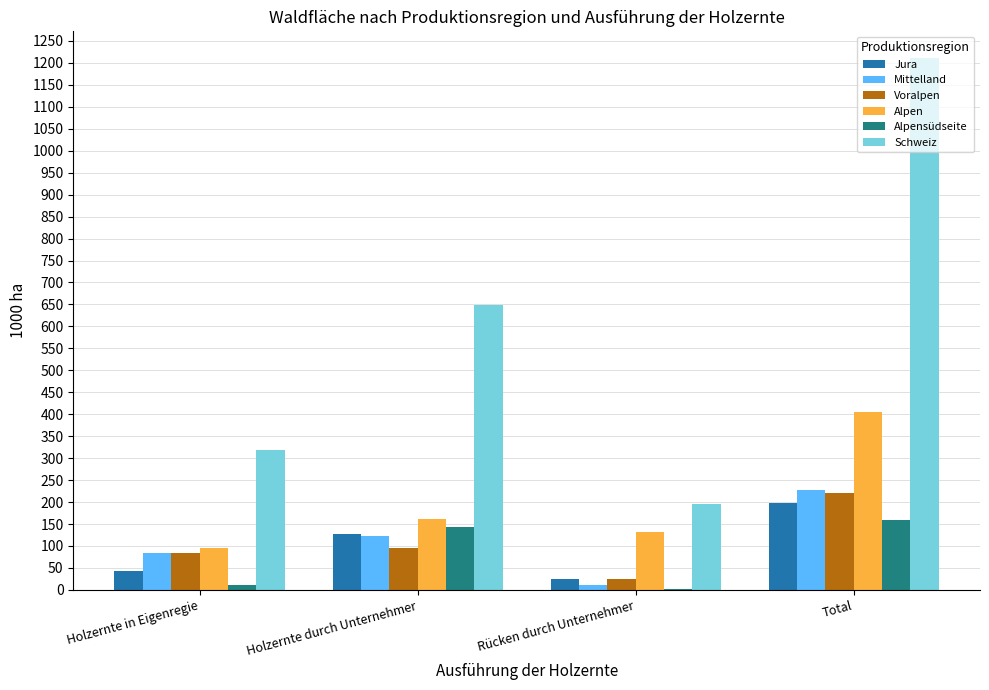

Between Holzernte in Eigenregie and Rücken durch Unternehmer, which series saw the biggest shift?

Schweiz